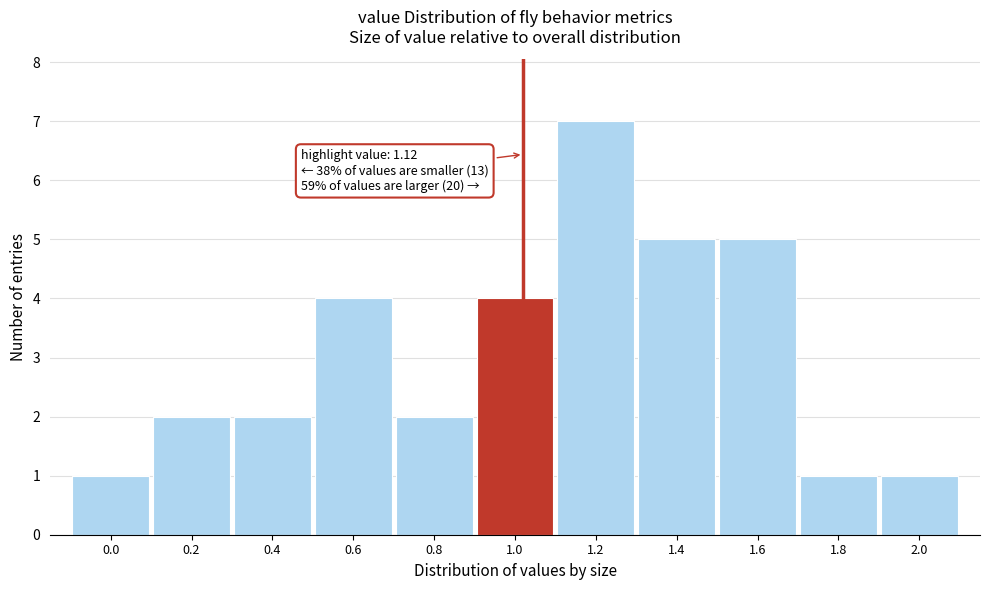

Reading right to left, transcribe all the data shown in this chart.

1	1	5	5	7	4	2	4	2	2	1